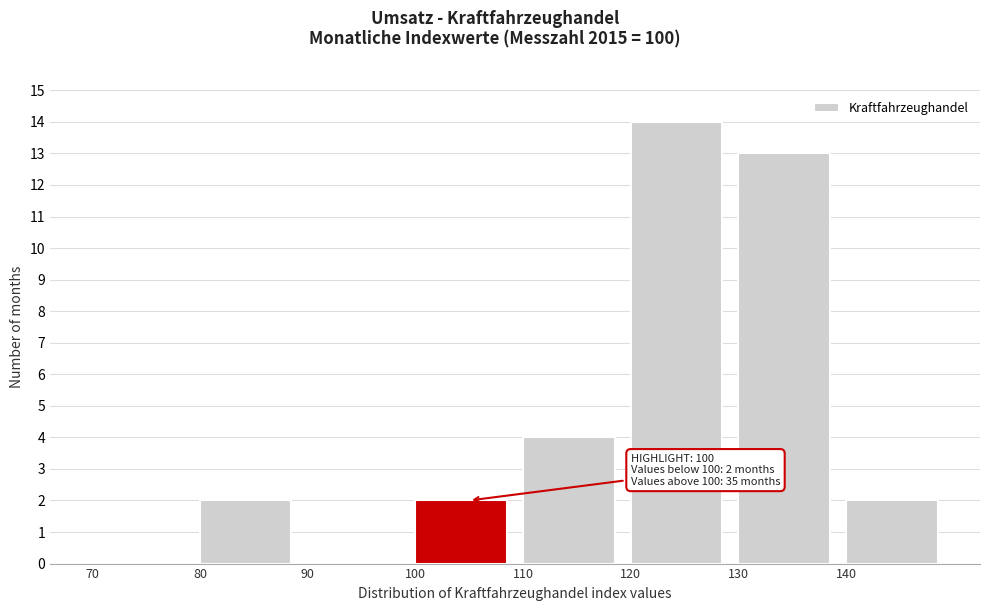

Which range on the x-axis has the tallest bar?

120 to 130